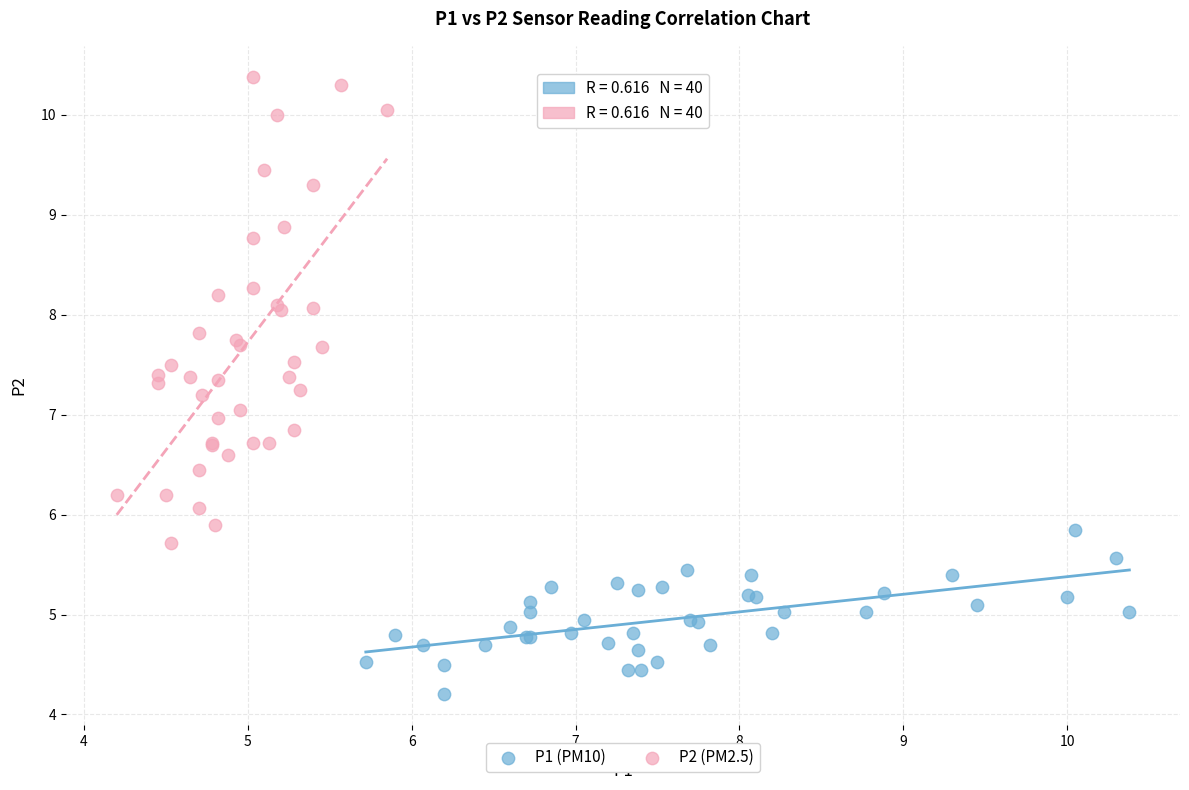

What are all the series names shown in the legend?

P1 (PM10), P2 (PM2.5)